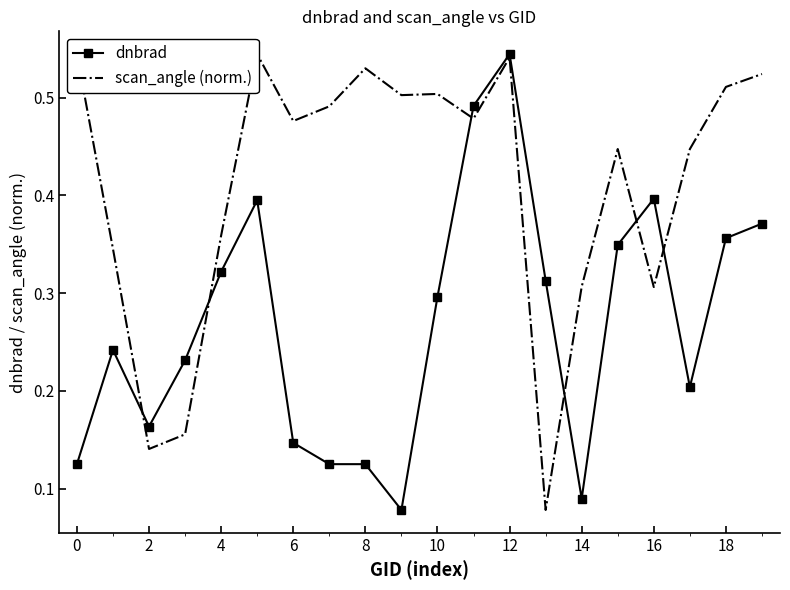

The value of dnbrad at 15 is 0.6. True or false?

False